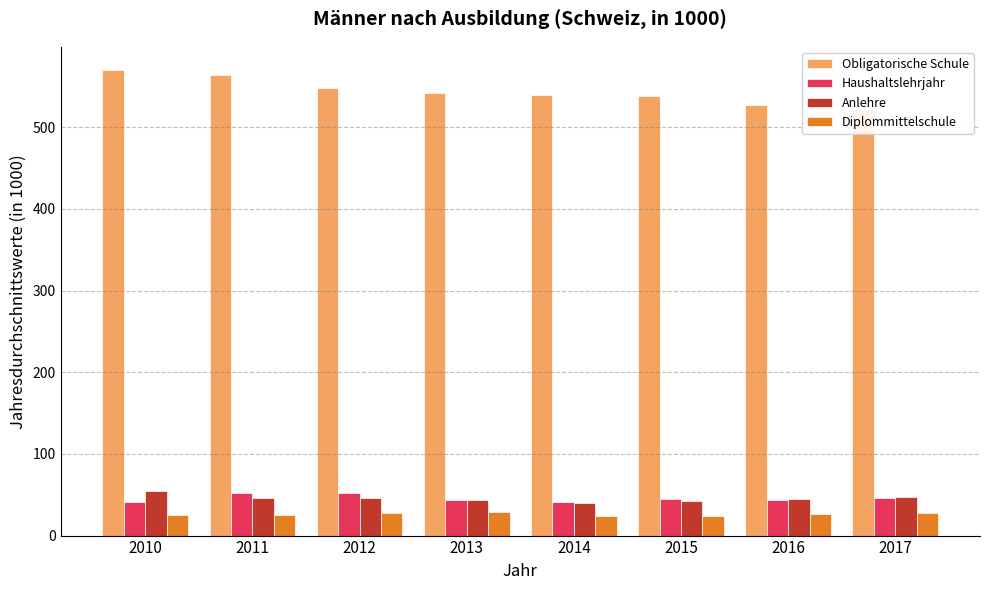

Which category has the highest value in the Diplommittelschule series?

2013